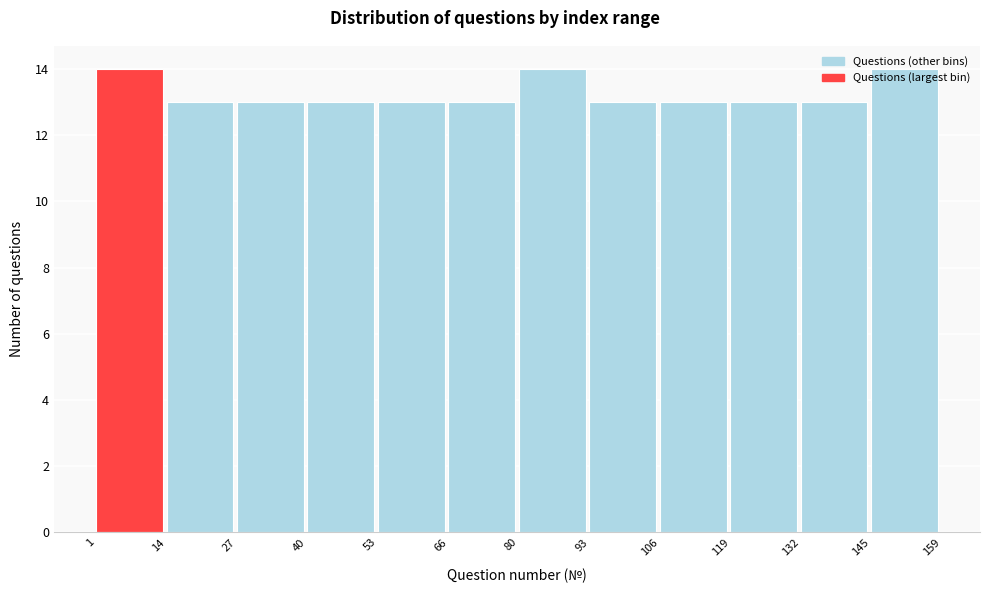

What is the height of the bar covering 66 to 80 on the x-axis? The values are not printed on the chart, so give them approximately, as read against the axis.

13